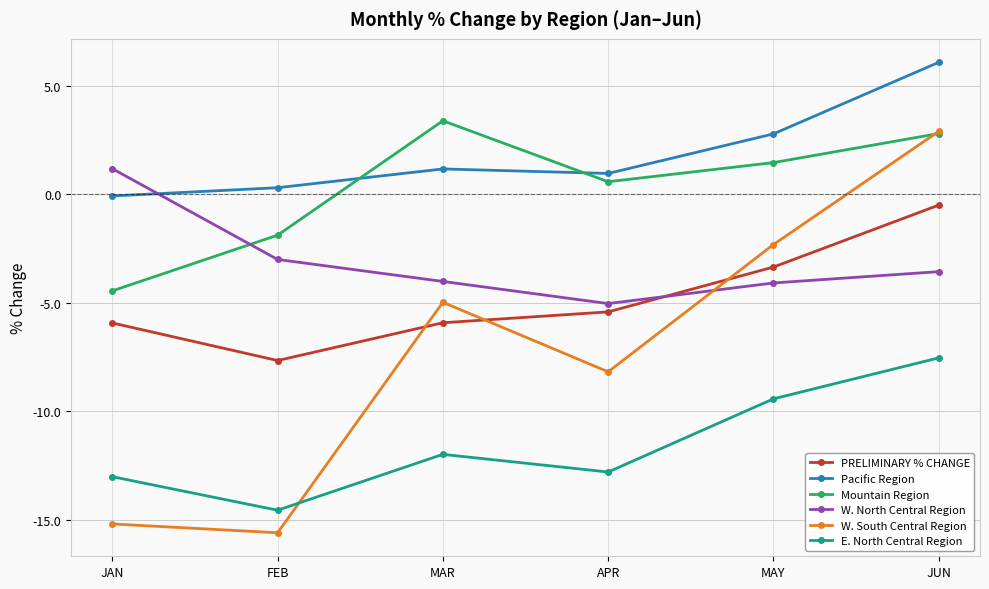

Between JAN and JUN, which series saw the biggest shift?

W. South Central Region